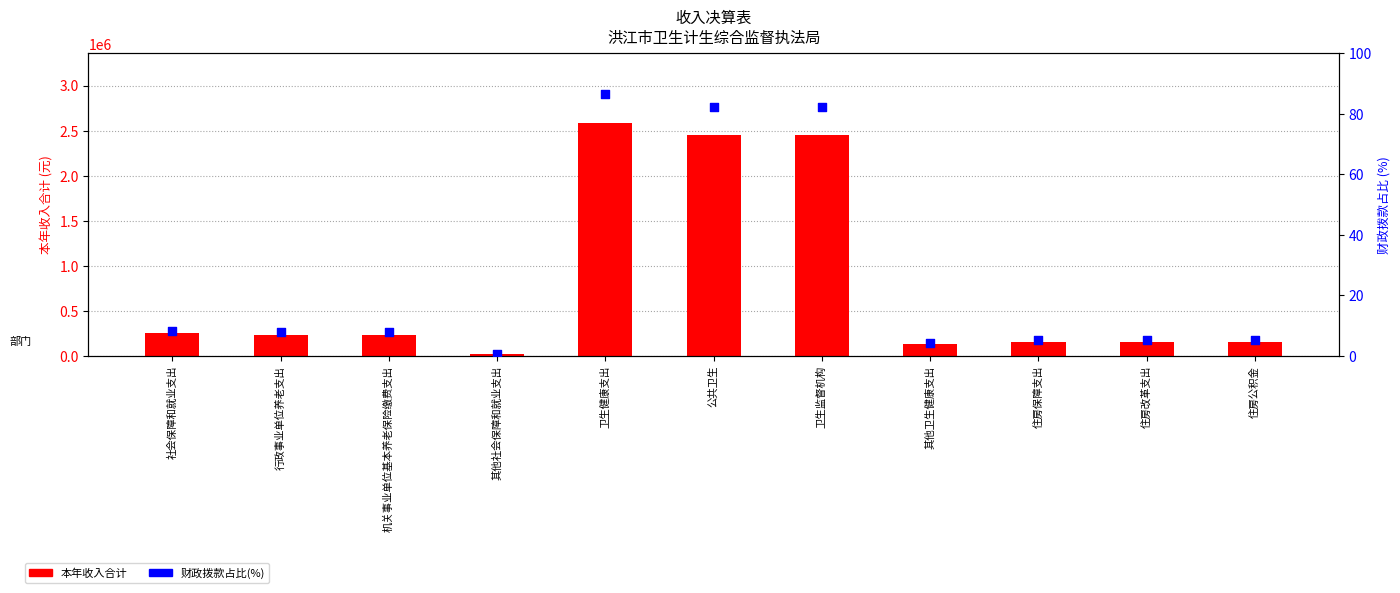

At which category is the sum across all series the highest?

卫生健康支出